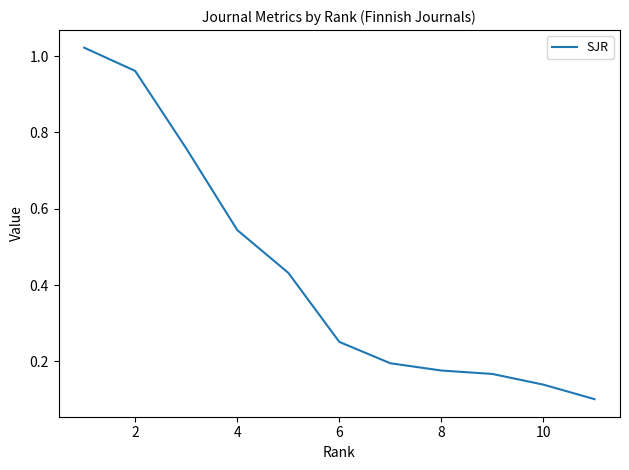

How many distinct data groups are displayed?

1